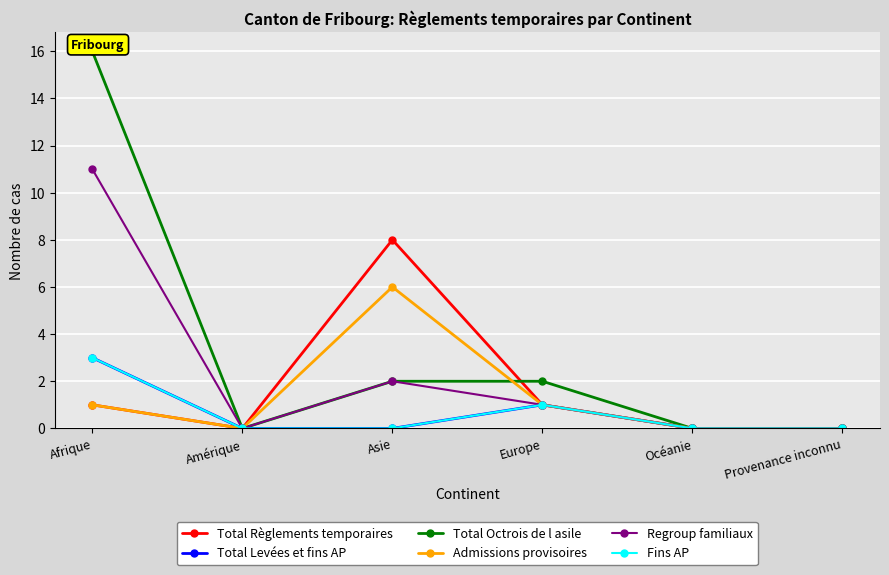

How many lines are shown in the chart?

6